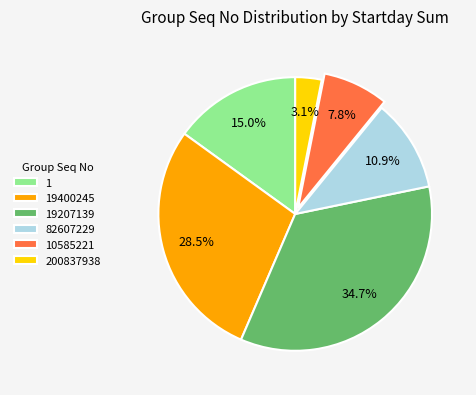

To the nearest percent, what percentage of the pie is 200837938?

3%